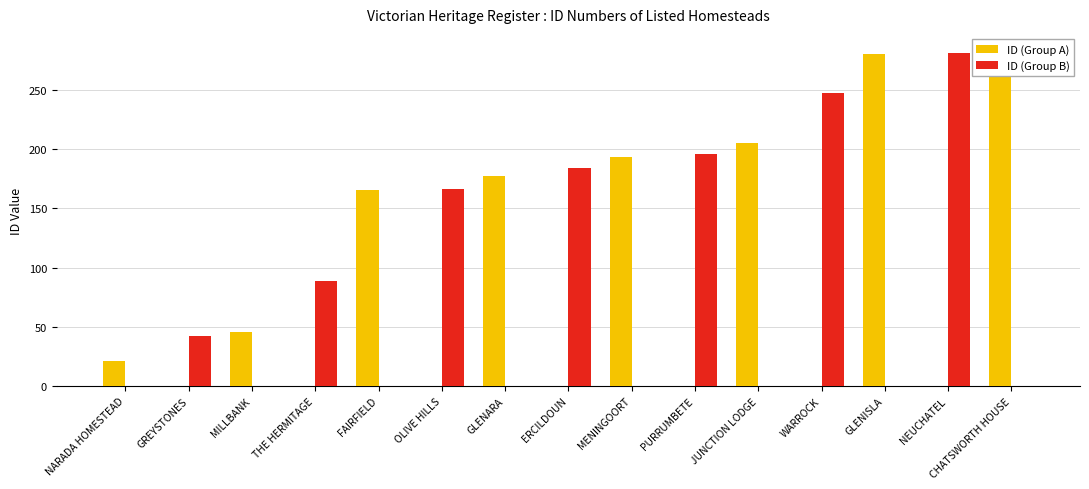

Which category has the highest value across all series?

CHATSWORTH HOUSE